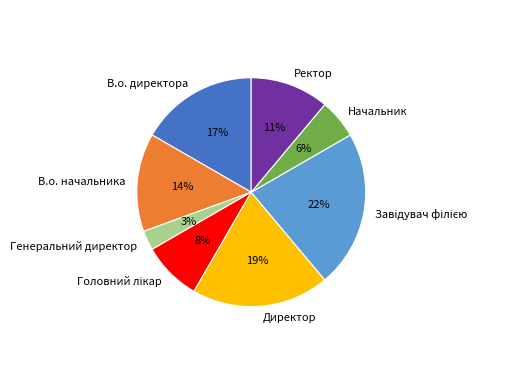

Which has a higher value, Директор or В.о. начальника?

Директор